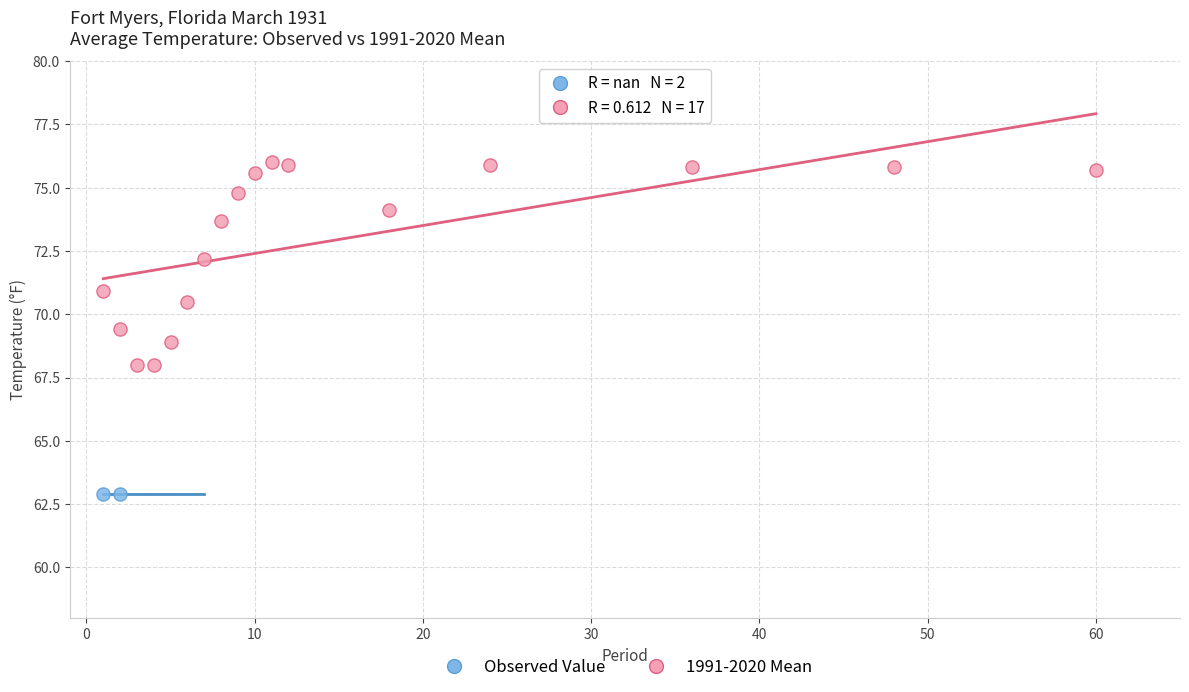

What are all the series names shown in the legend?

Observed Value, 1991-2020 Mean